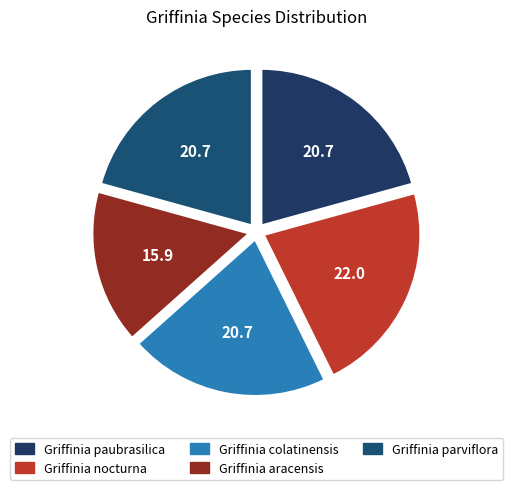

To the nearest percent, what percentage of the pie is Griffinia parviflora?

21%